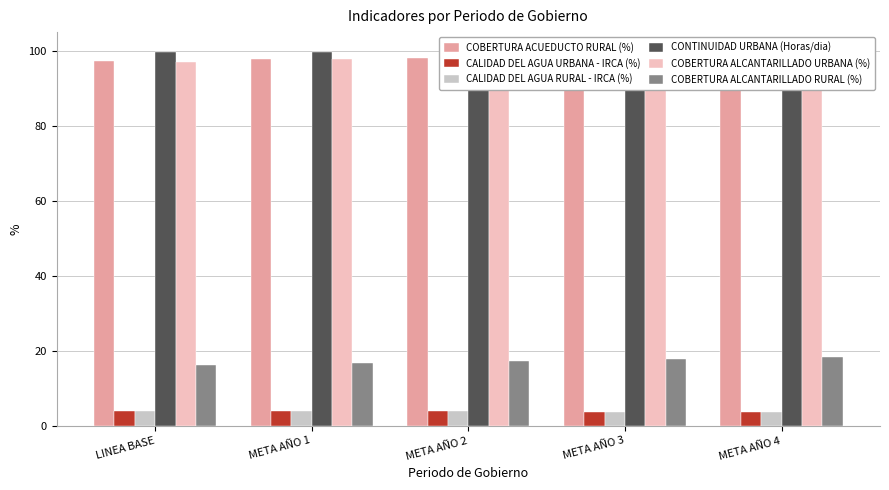

What is the label of the 1st bar from the left?

LINEA BASE